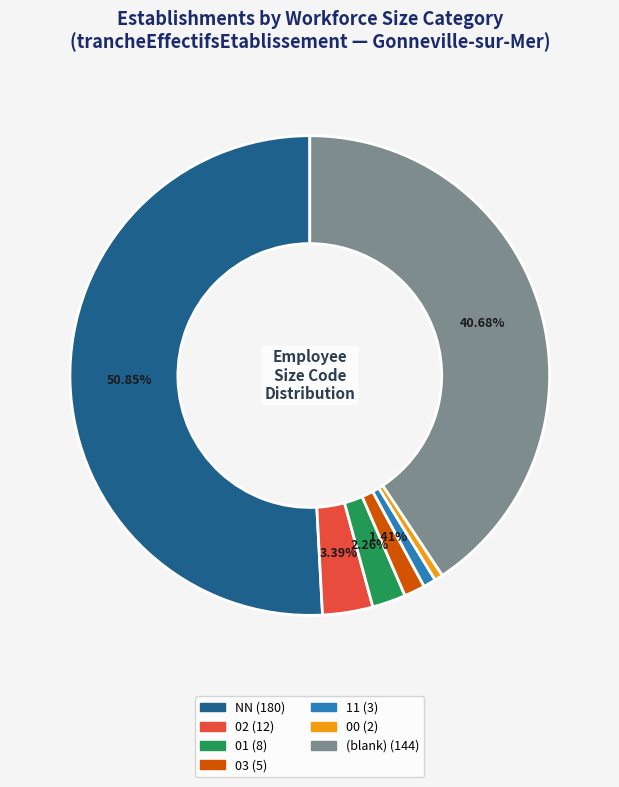

Is there any slice that represents more than half of the pie?

Yes